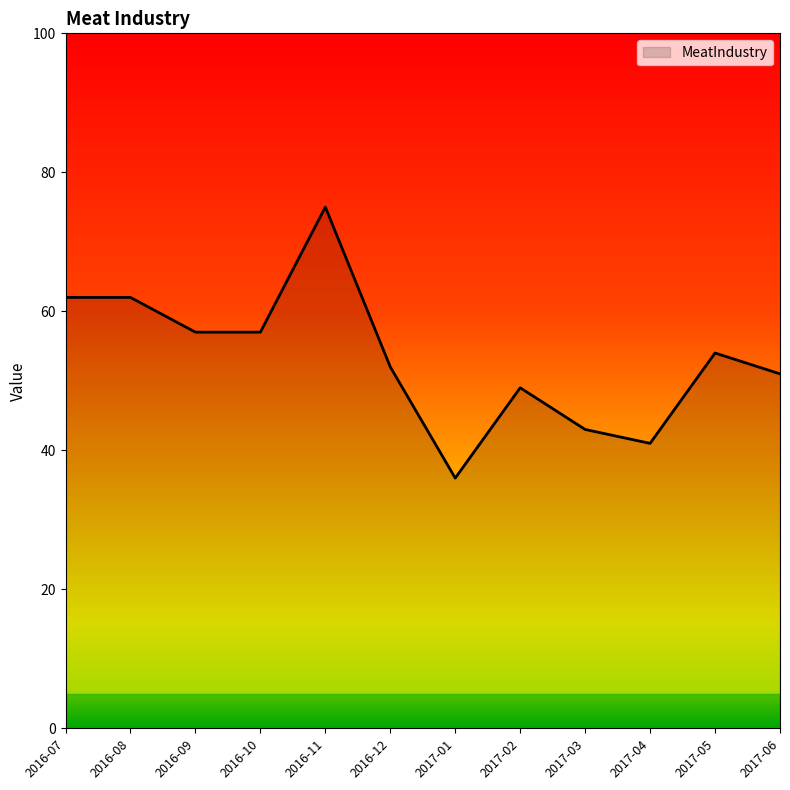

At which category does the chart reach its minimum across all series?

2017-01